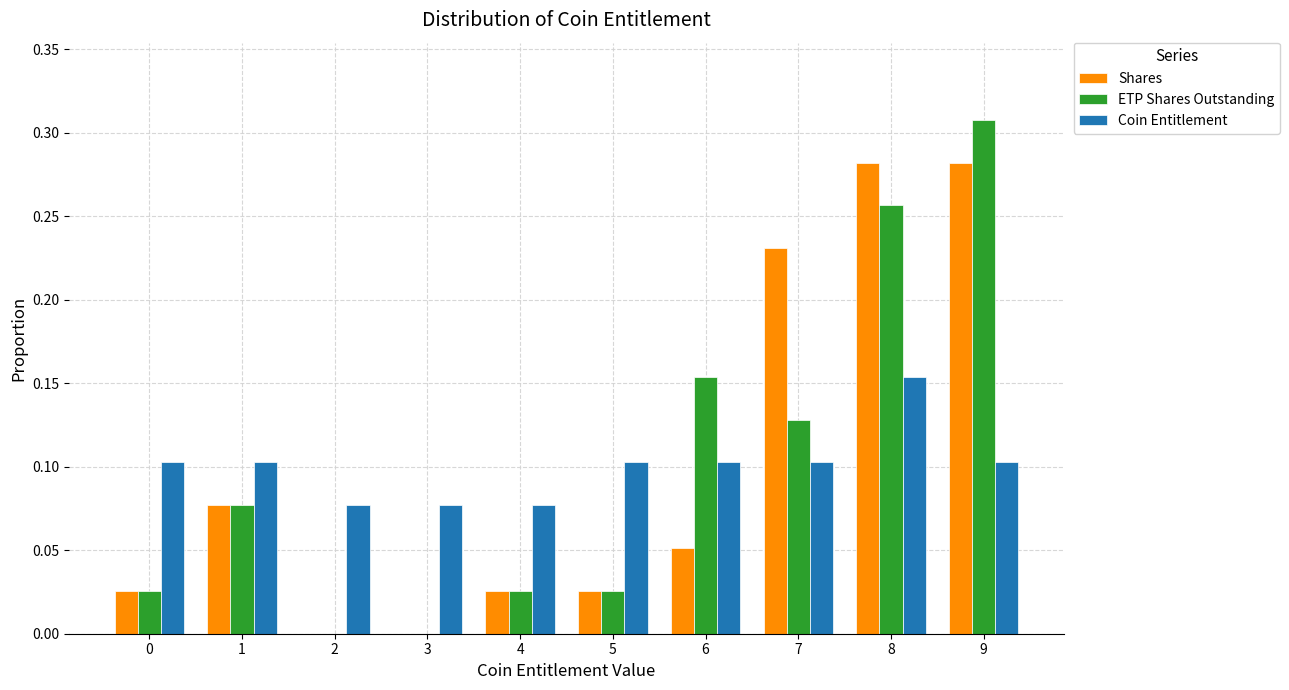

Which series changed the most between 4 and 7?

Shares